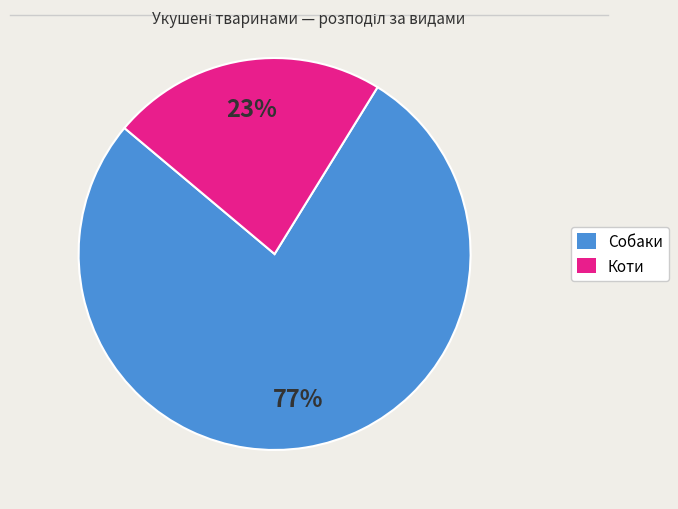

To the nearest percent, what is the average slice percentage?

50%